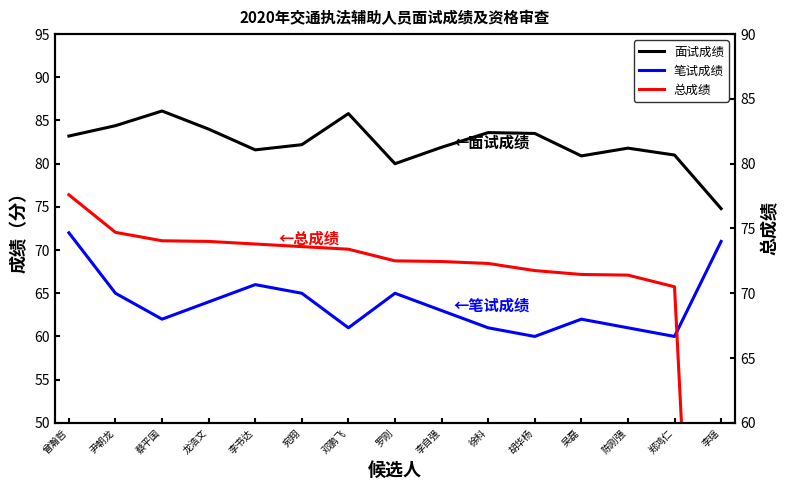

The value of 总成绩 at 徐科 is 72.3. True or false?

True